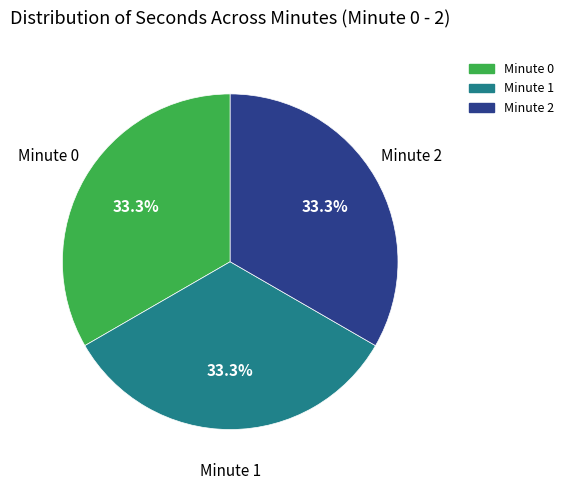

Is there a majority slice in this chart?

No